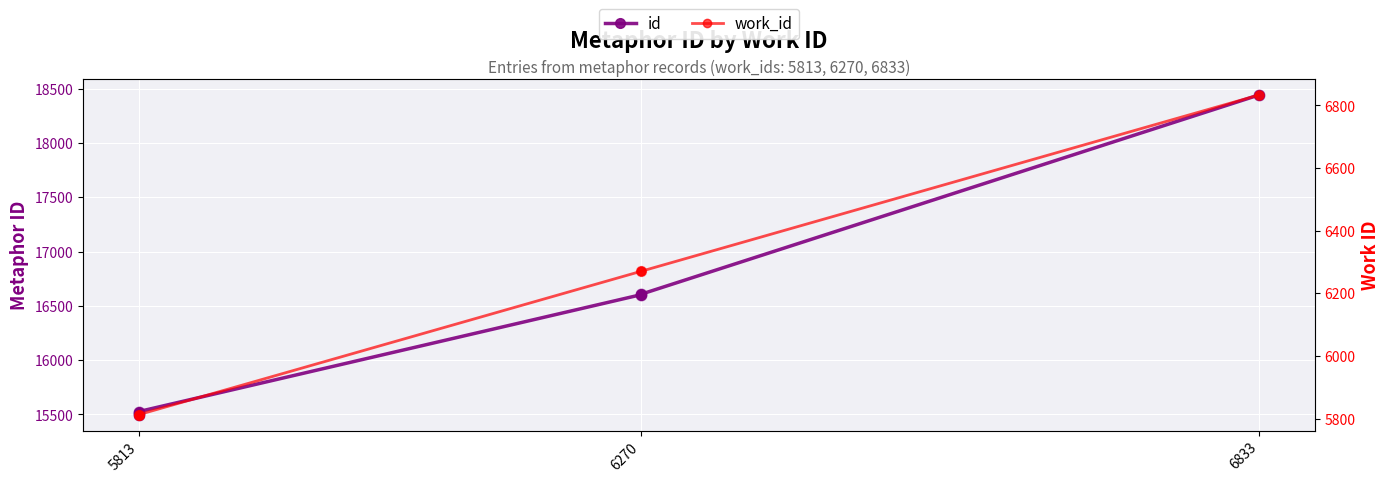

What are all the series names shown in the legend?

id, work_id